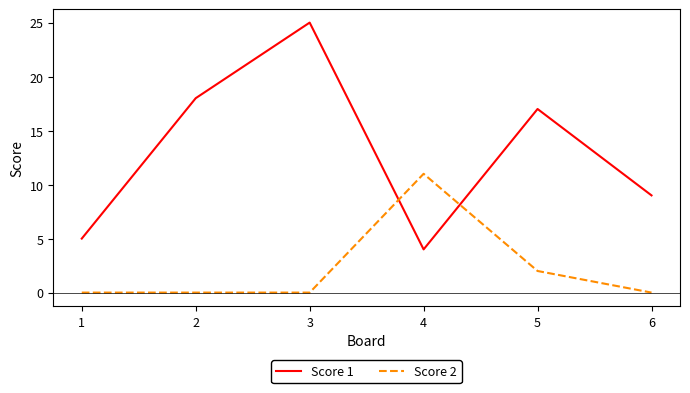

After their last crossing, which series has the higher values: Score 2 or Score 1?

Score 1